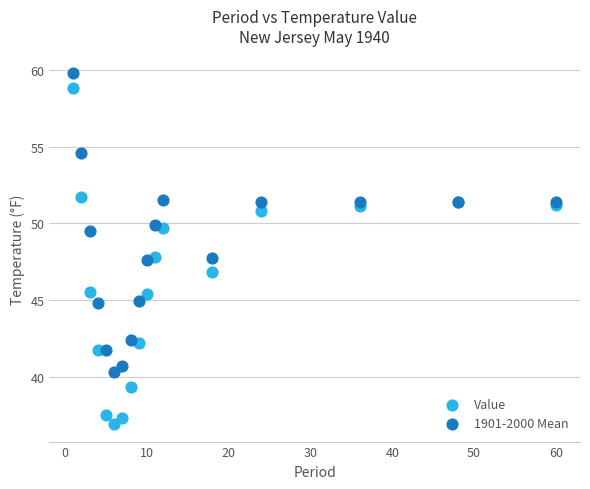

What are all the series names shown in the legend?

Value, 1901-2000 Mean